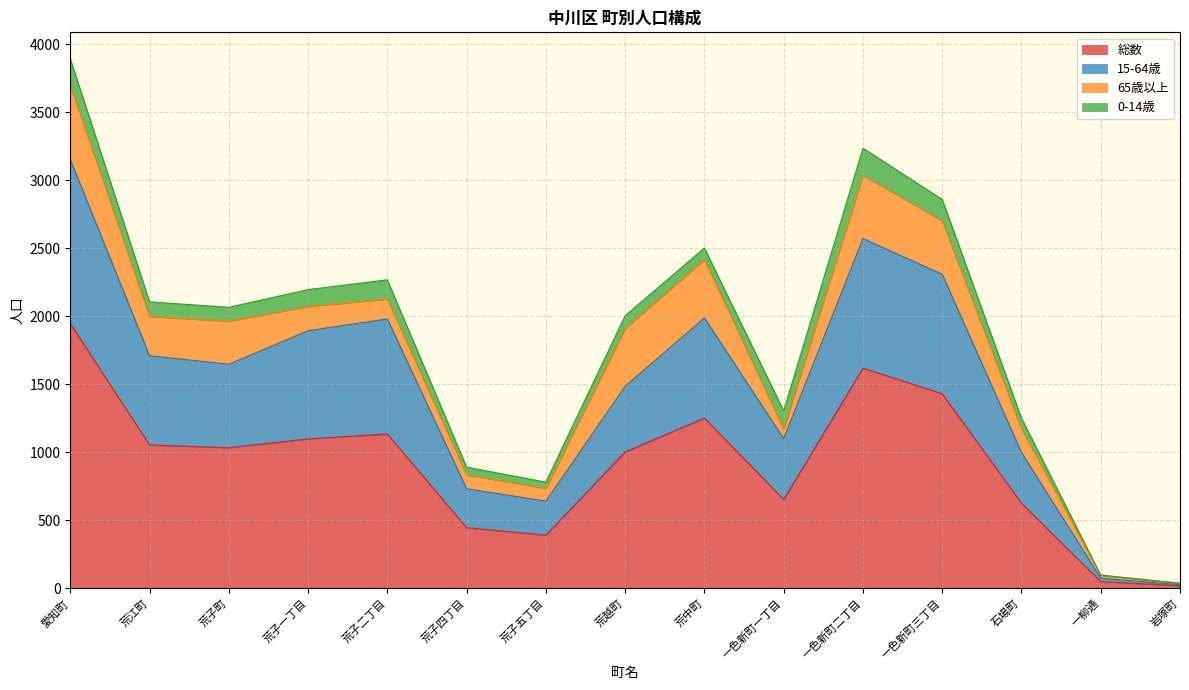

Where is the first local minimum for 15-64歳?

荒子町